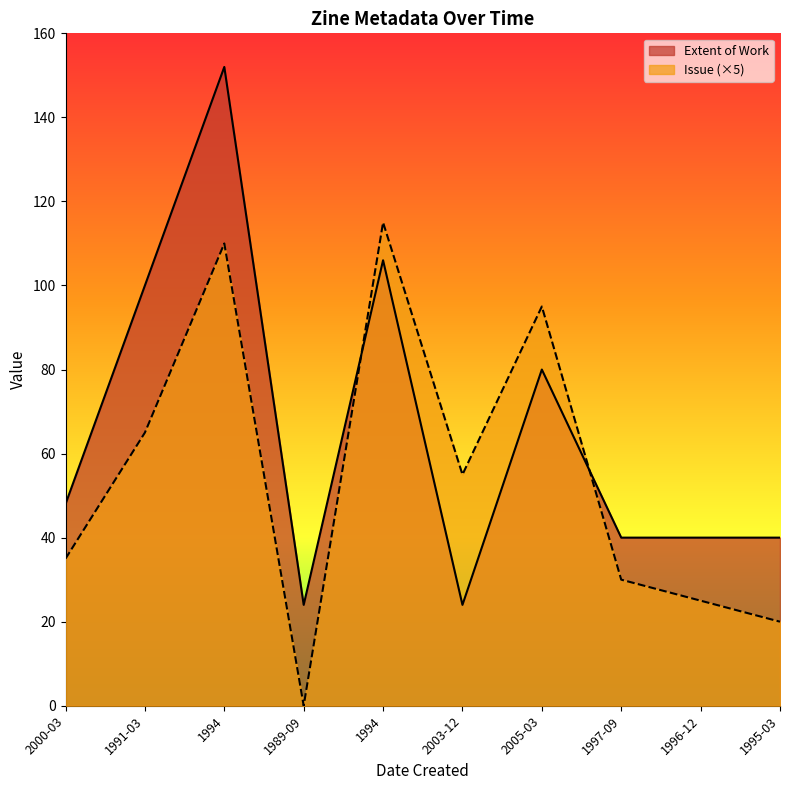

Does the chart have visible grid lines?

No